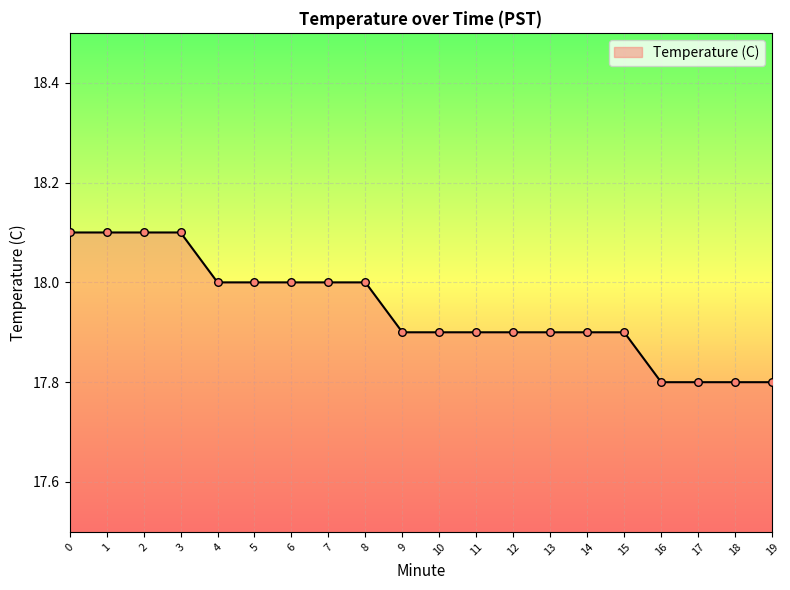

Which has a higher value, 1 or 9?

1